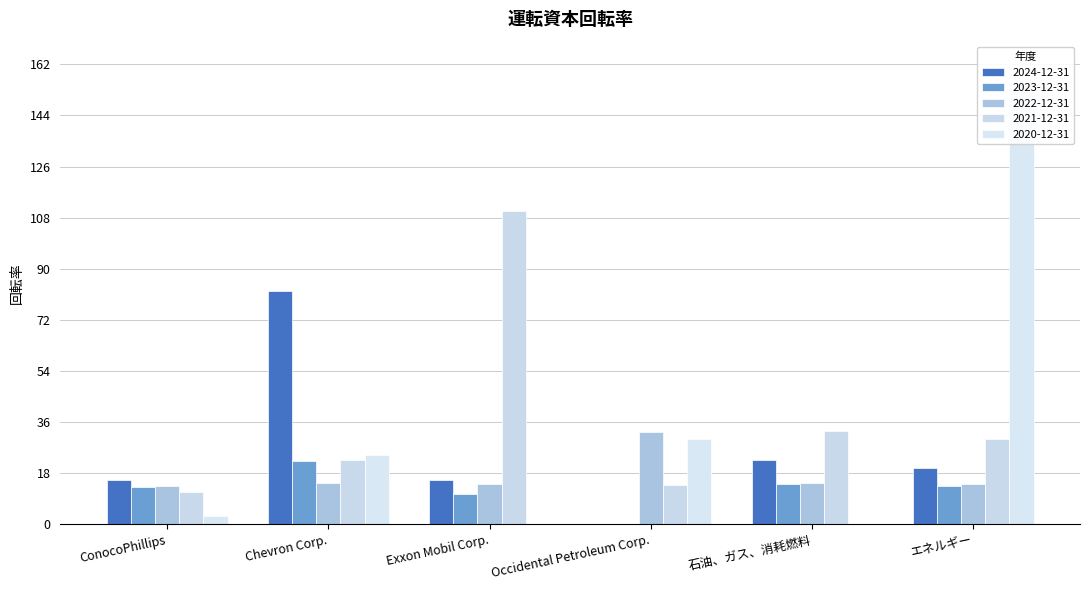

Reading right to left, list all the values displayed in this chart.

2024-12-31: エネルギー=19.8	石油、ガス、消耗燃料=22.6	Occidental Petroleum Corp.=0.0	Exxon Mobil Corp.=15.7	Chevron Corp.=82.2	ConocoPhillips=15.5
2023-12-31: エネルギー=13.5	石油、ガス、消耗燃料=14.1	Occidental Petroleum Corp.=0.0	Exxon Mobil Corp.=10.7	Chevron Corp.=22.2	ConocoPhillips=13.0
2022-12-31: エネルギー=14.2	石油、ガス、消耗燃料=14.5	Occidental Petroleum Corp.=32.5	Exxon Mobil Corp.=13.9	Chevron Corp.=14.6	ConocoPhillips=13.3
2021-12-31: エネルギー=29.8	石油、ガス、消耗燃料=32.8	Occidental Petroleum Corp.=13.8	Exxon Mobil Corp.=110.2	Chevron Corp.=22.4	ConocoPhillips=11.4
2020-12-31: エネルギー=155.1	石油、ガス、消耗燃料=0.0	Occidental Petroleum Corp.=29.9	Exxon Mobil Corp.=0.0	Chevron Corp.=24.2	ConocoPhillips=2.8